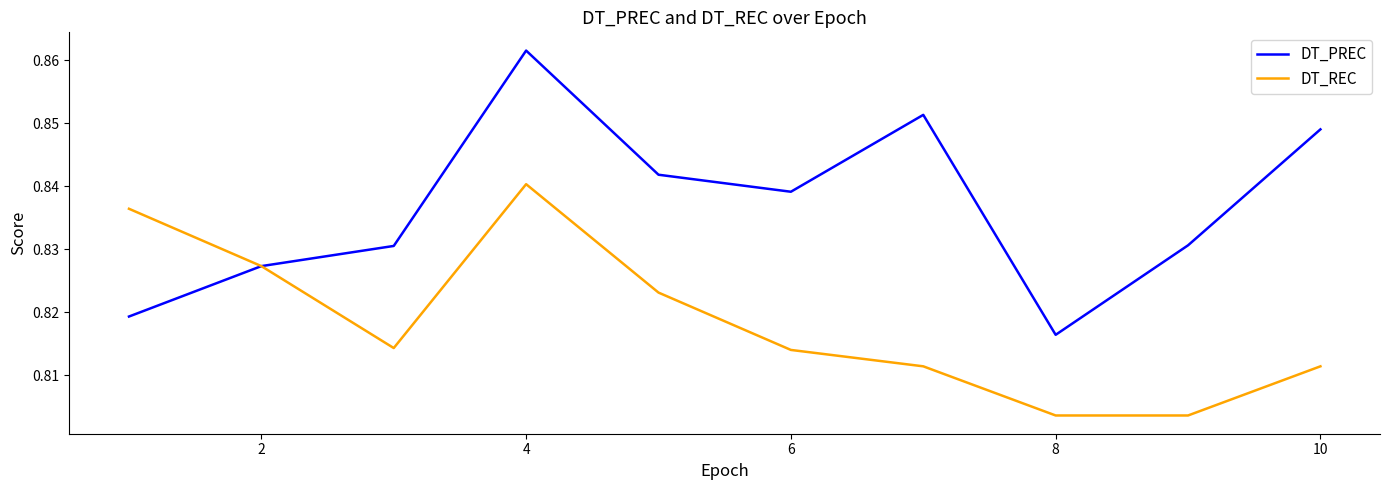

Which series has the largest range (max minus min)?

DT_PREC